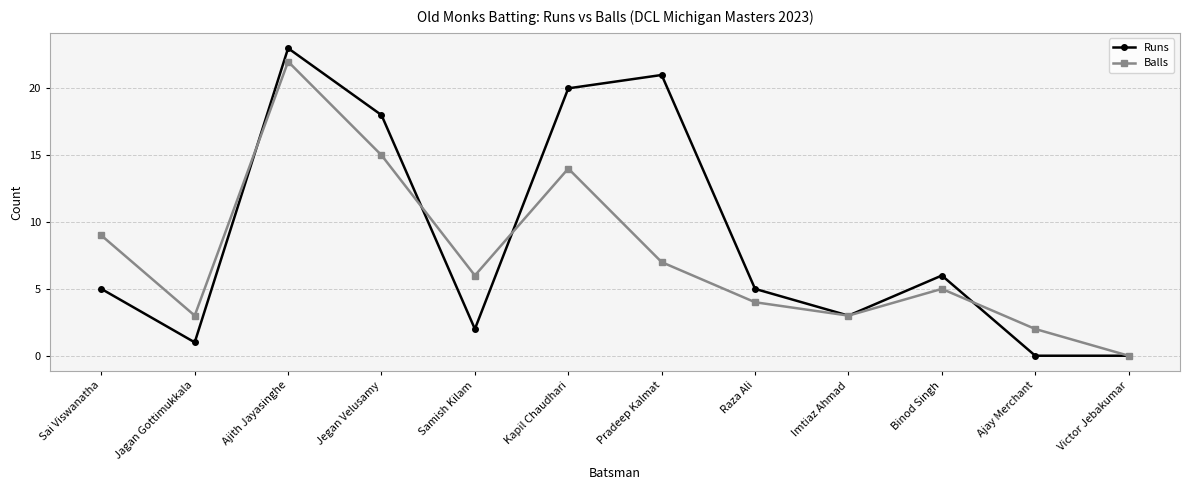

What position from the right is Victor Jebakumar?

1